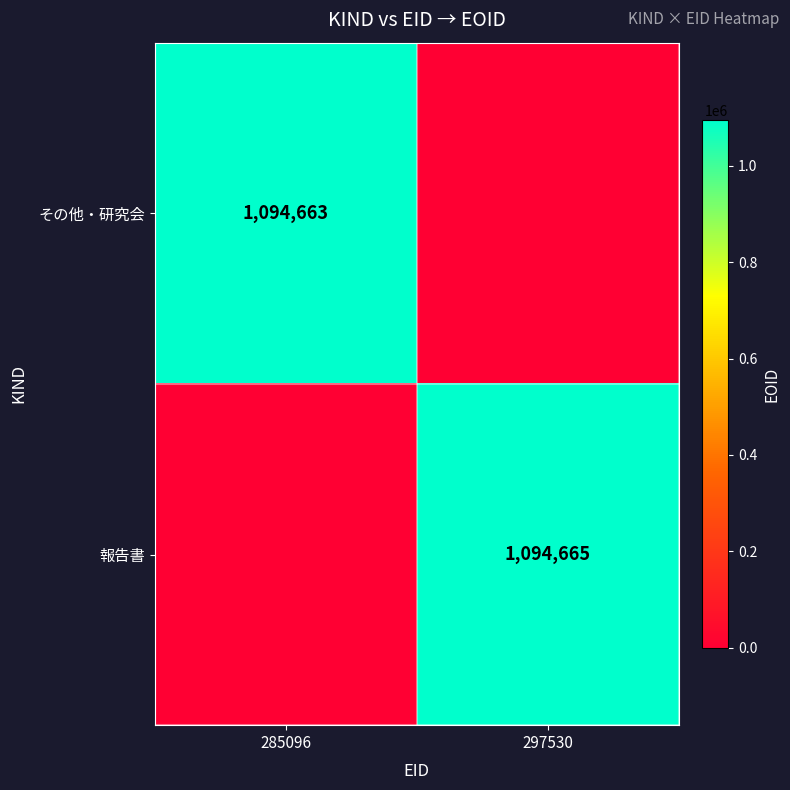

Which has a higher value, 297530 or 285096?

285096